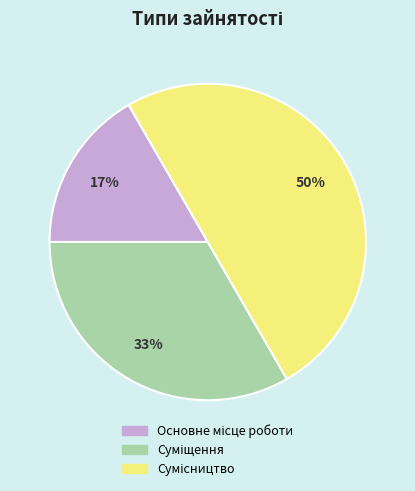

To the nearest percent, what is the difference between the largest and smallest slice percentages?

33%